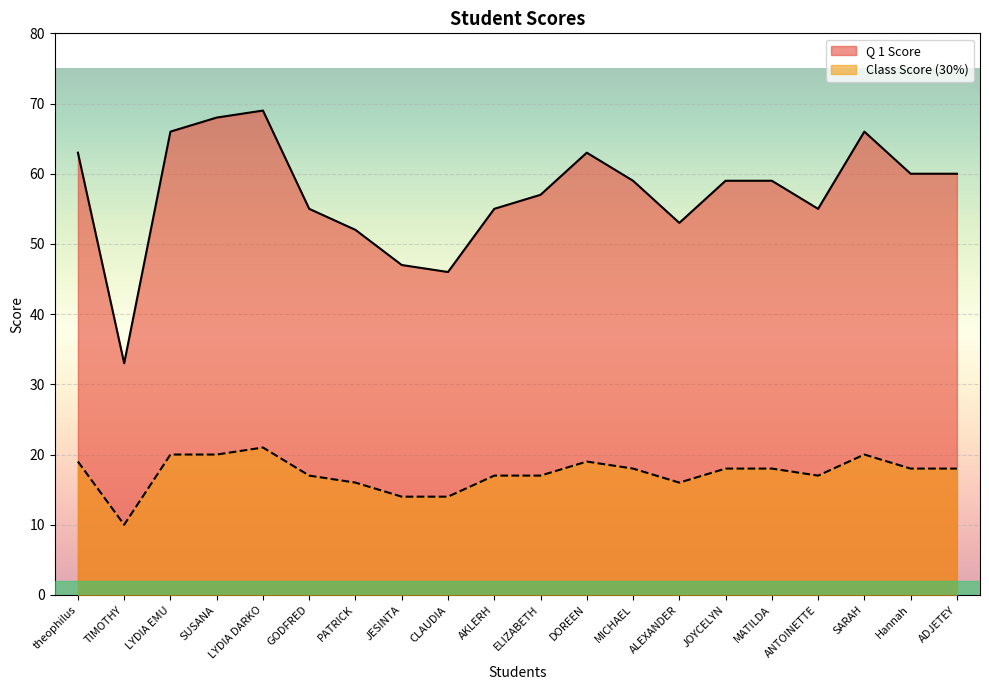

Between AKLERH and ALEXANDER, which series saw the biggest shift?

Q 1 Score